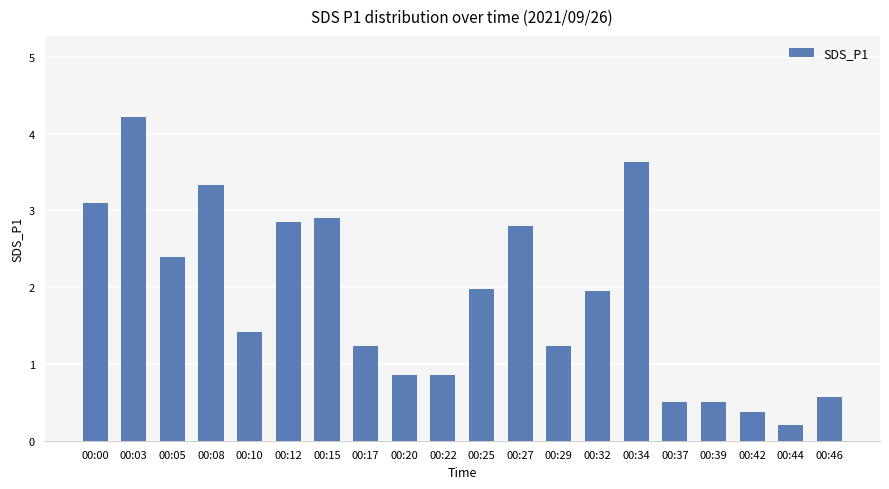

What is the value of the 4th bar from the left?

3.3